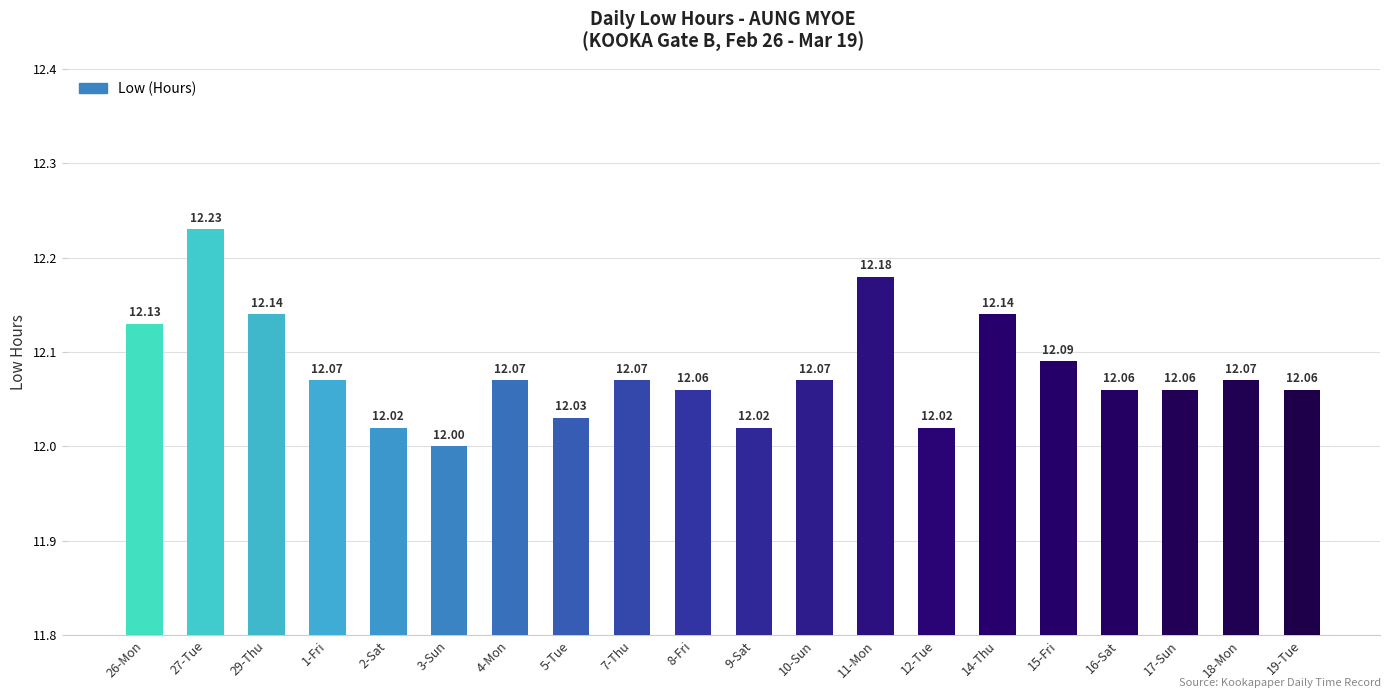

Approximately how many times larger is the value at 8-Fri compared to 5-Tue?

1.0